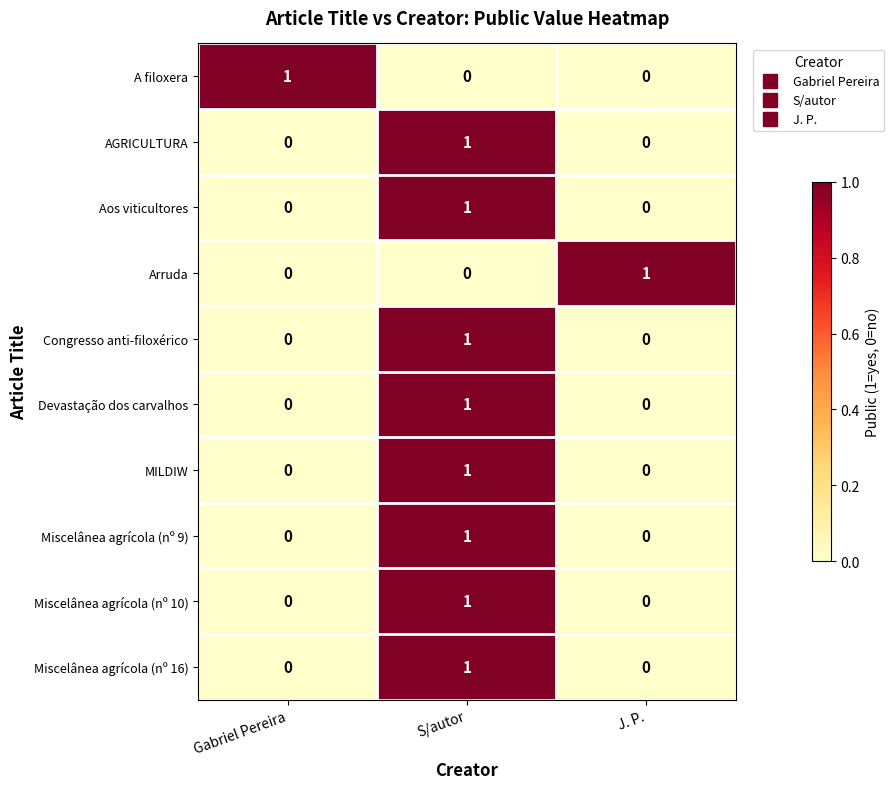

At which category is the sum across all series the highest?

S/autor